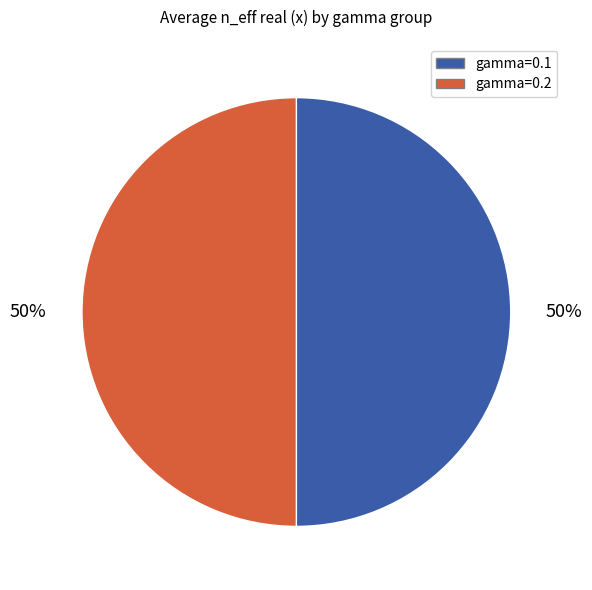

How many slices are in this pie chart?

2